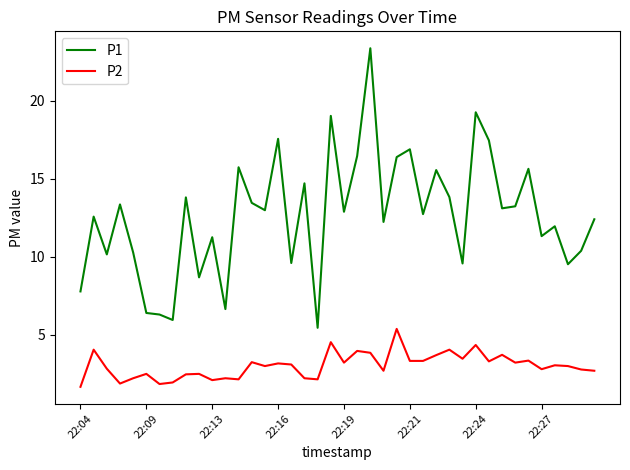

Which series has the largest range (max minus min)?

P1